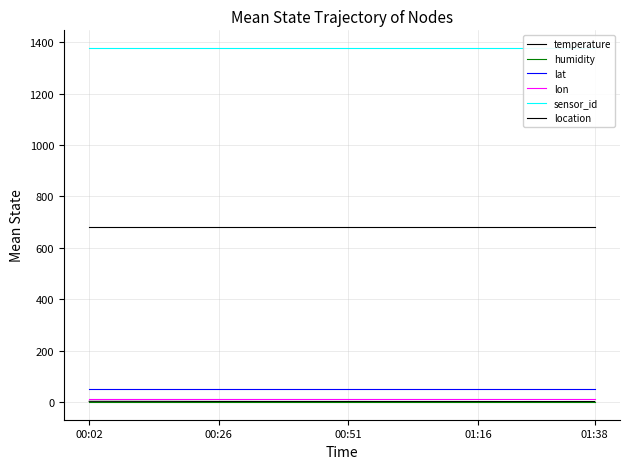

Is this an area chart (filled region under the line)?

No